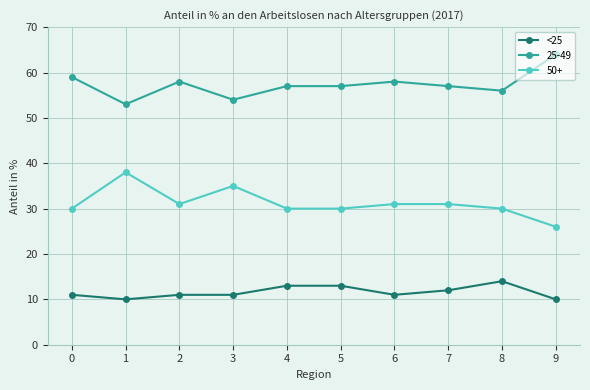

The 50+ series shows 16 at 9. True or false?

False